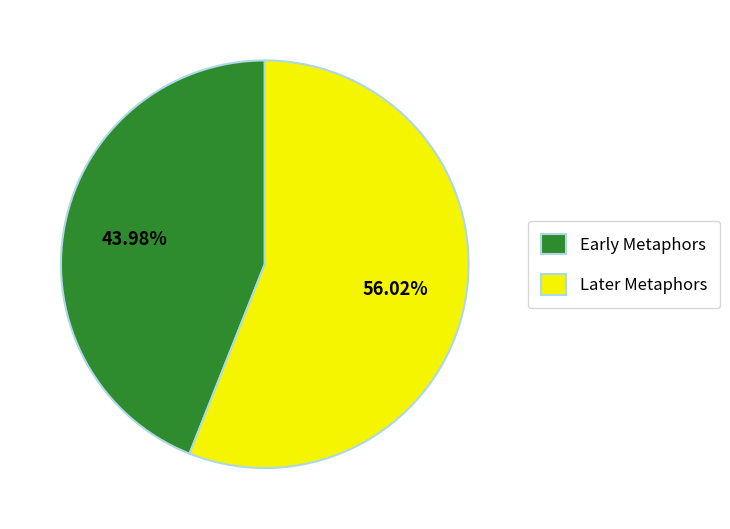

Does Later Metaphors account for over 50% of the chart?

Yes